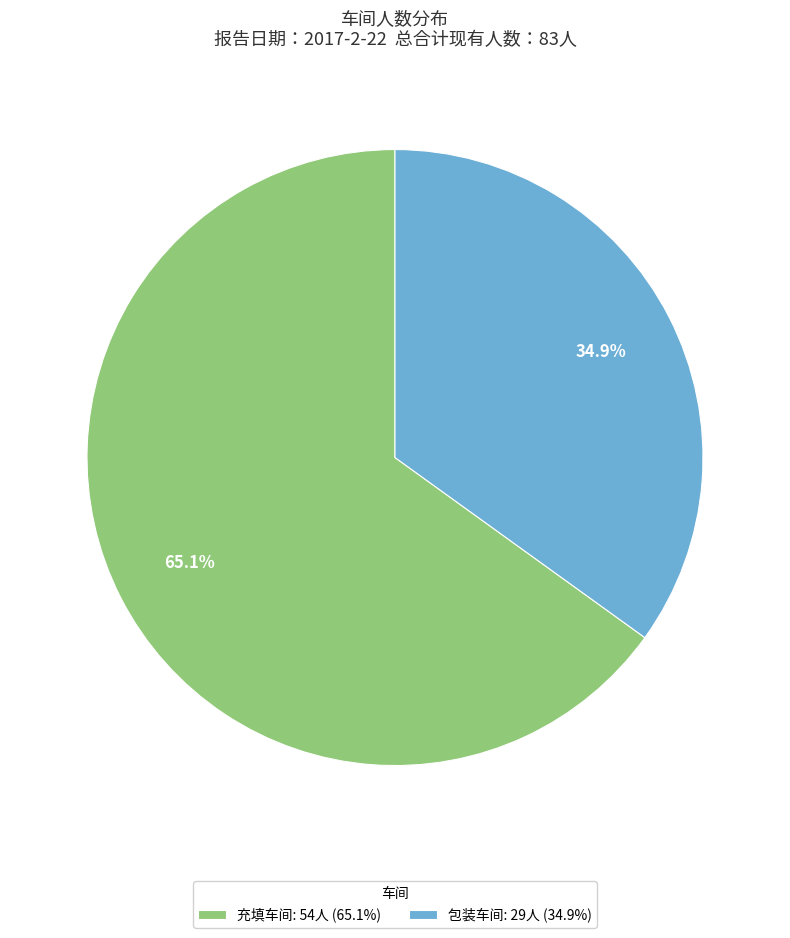

To the nearest percent, what portion does 包装车间 represent?

35%